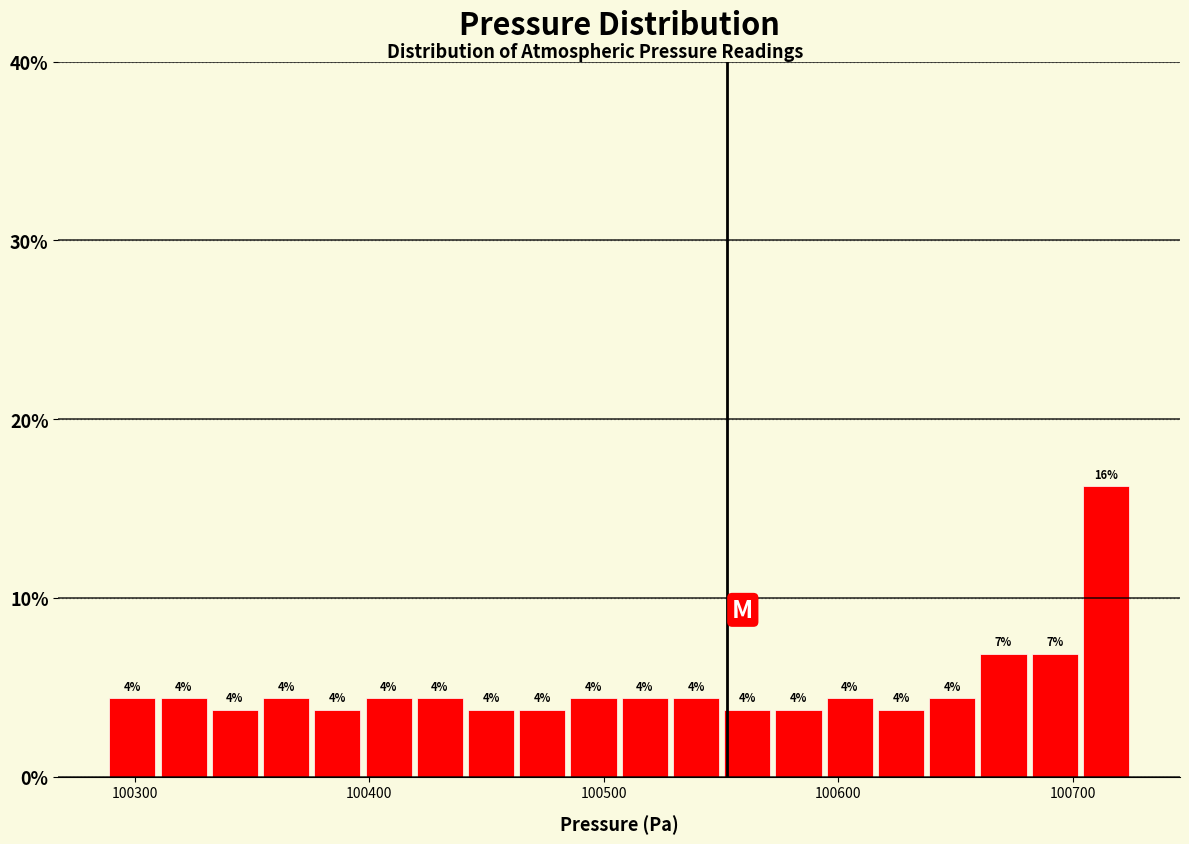

Around what value on the x-axis is the tallest bar? Give the approximate position of its centre, as read against the axis.

100710